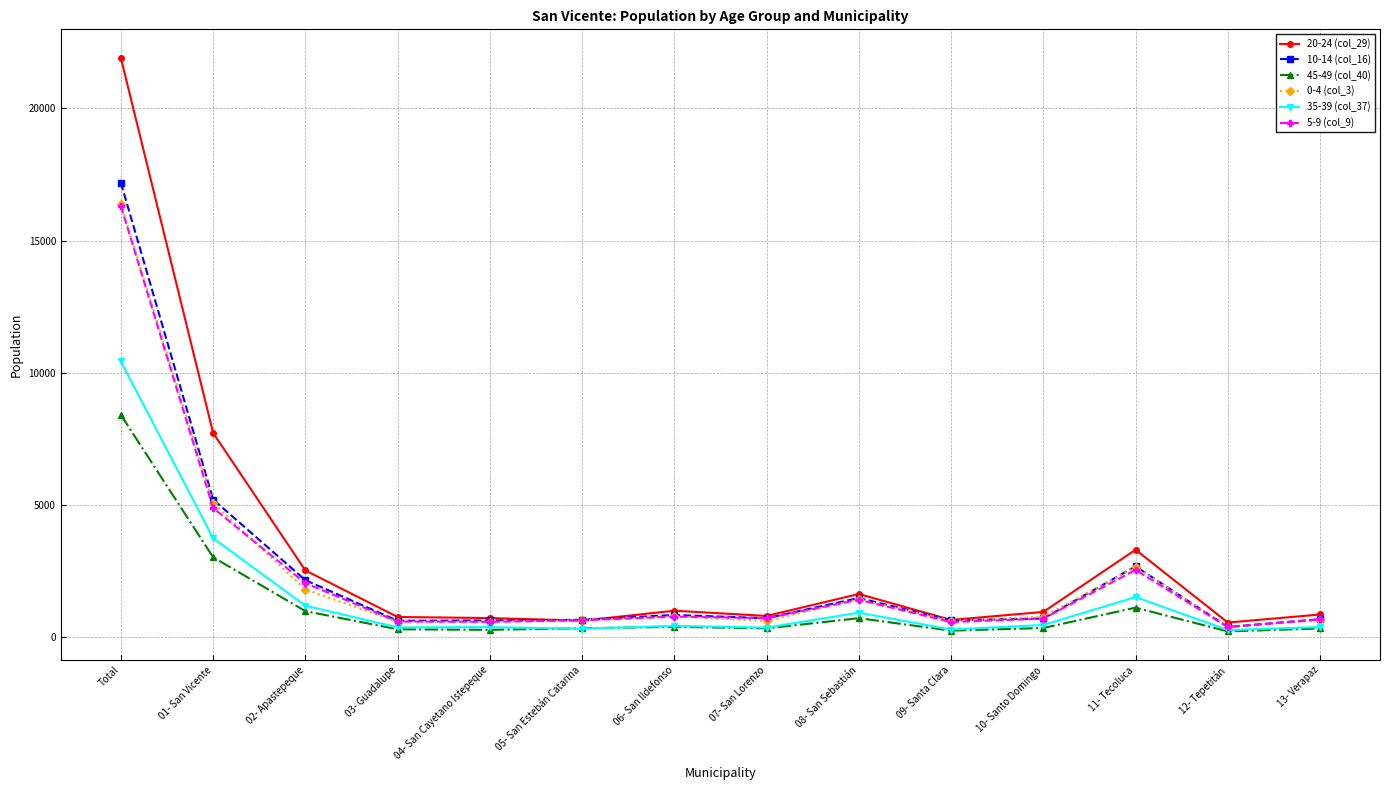

What is the greatest value displayed?

21912